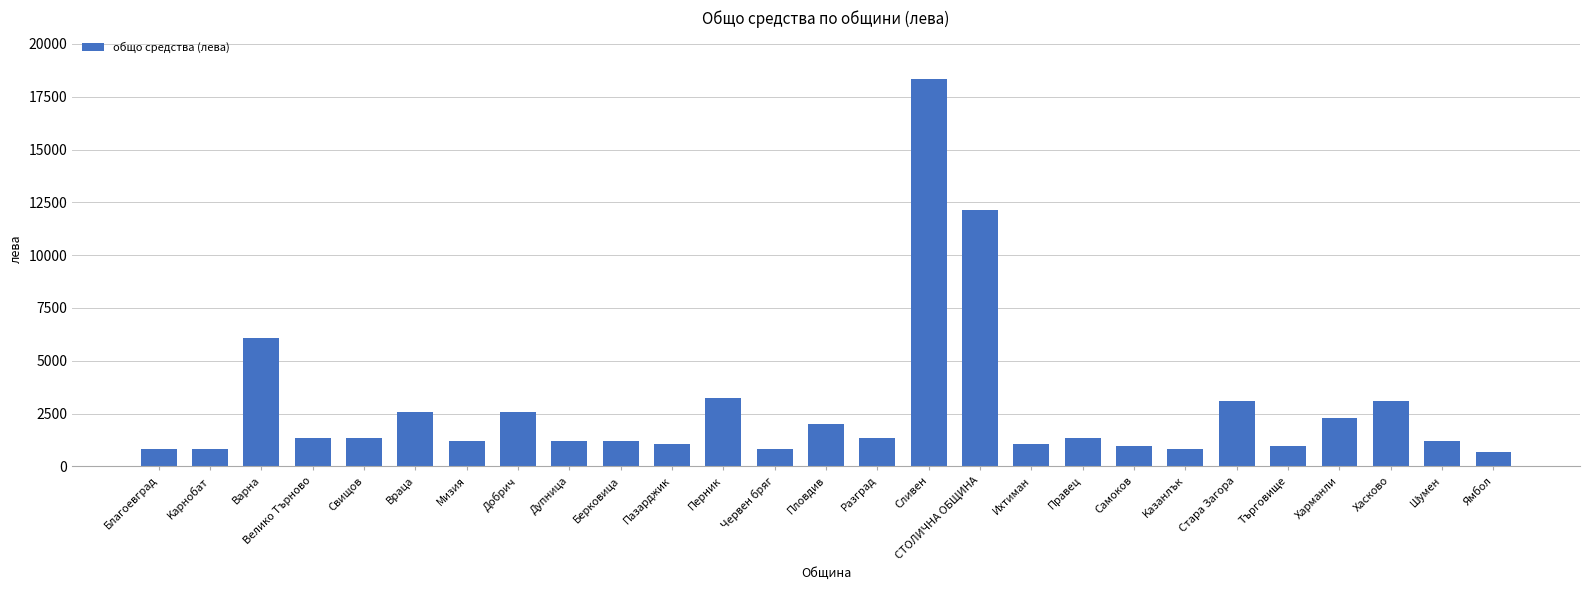

At which label is the value closest to 9517?

СТОЛИЧНА ОБЩИНА